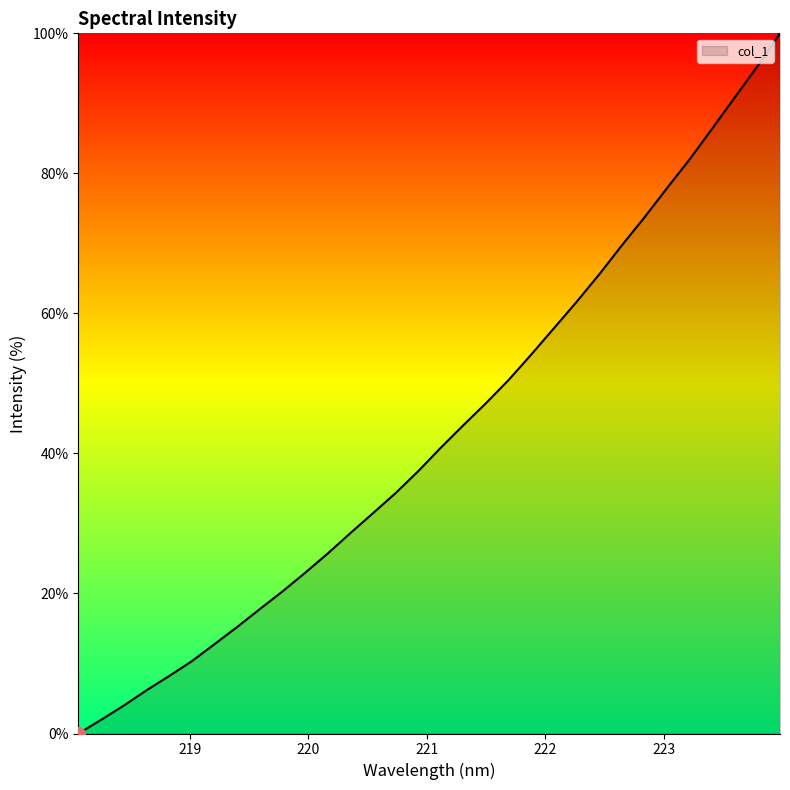

What is the difference between the maximum and minimum values?

100.0